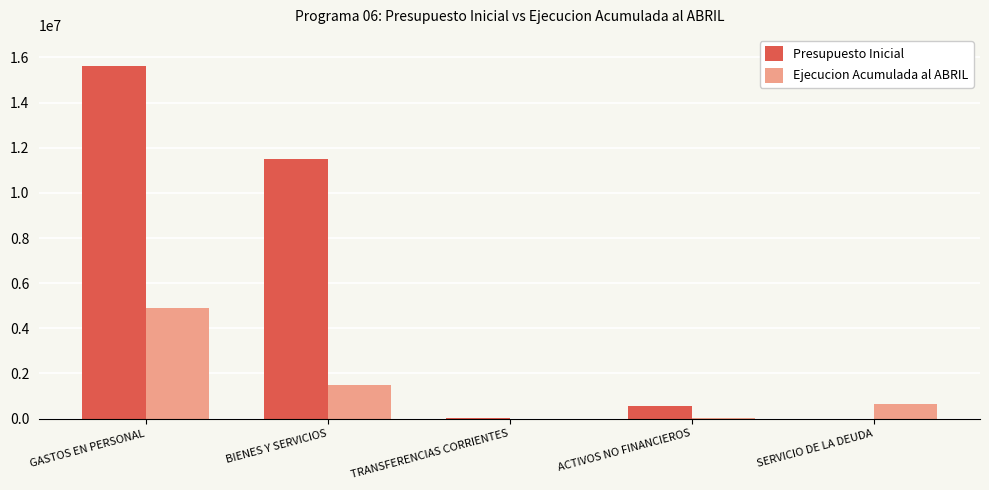

At which label does Presupuesto Inicial first exceed 566805?

GASTOS EN PERSONAL